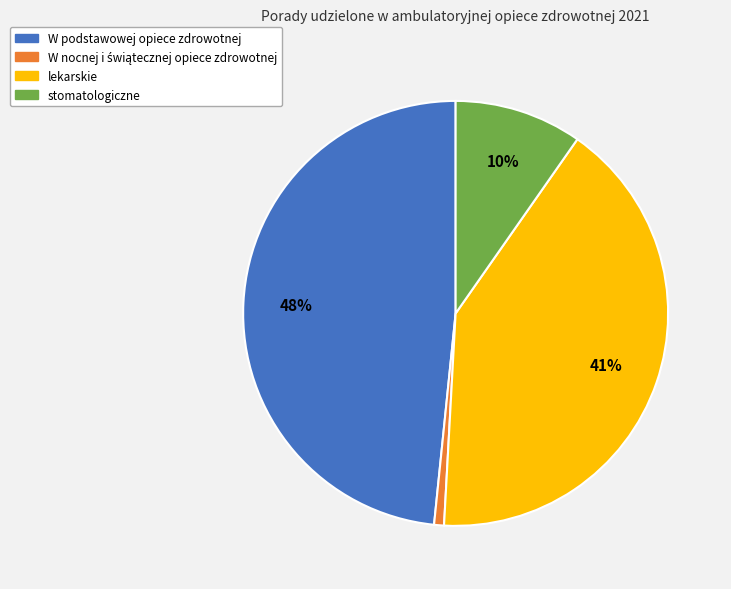

Count the number of slices in the pie.

4